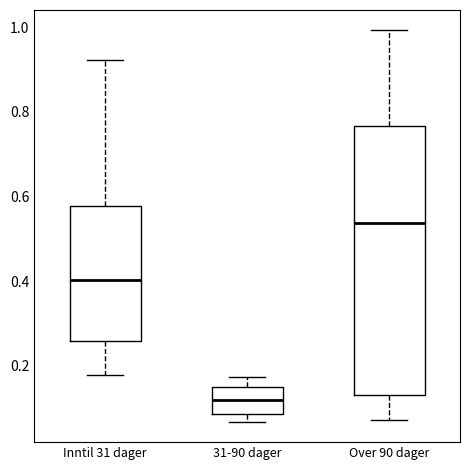

Where is the upper edge of the box for 31-90 dager on the y-axis? The values are not printed on the chart, so give them approximately, as read against the axis.

0.14